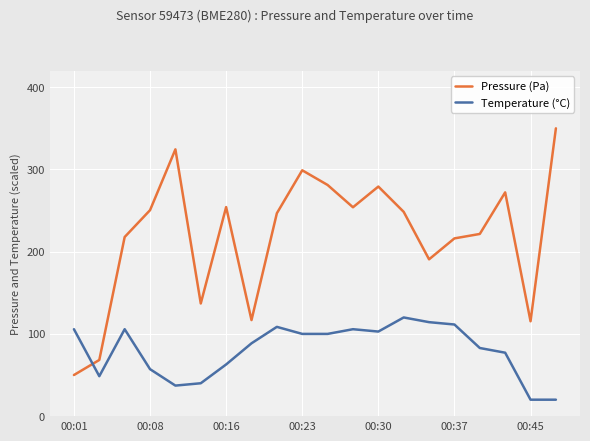

How many intersections are there between Temperature (°C) and Pressure (Pa)?

1